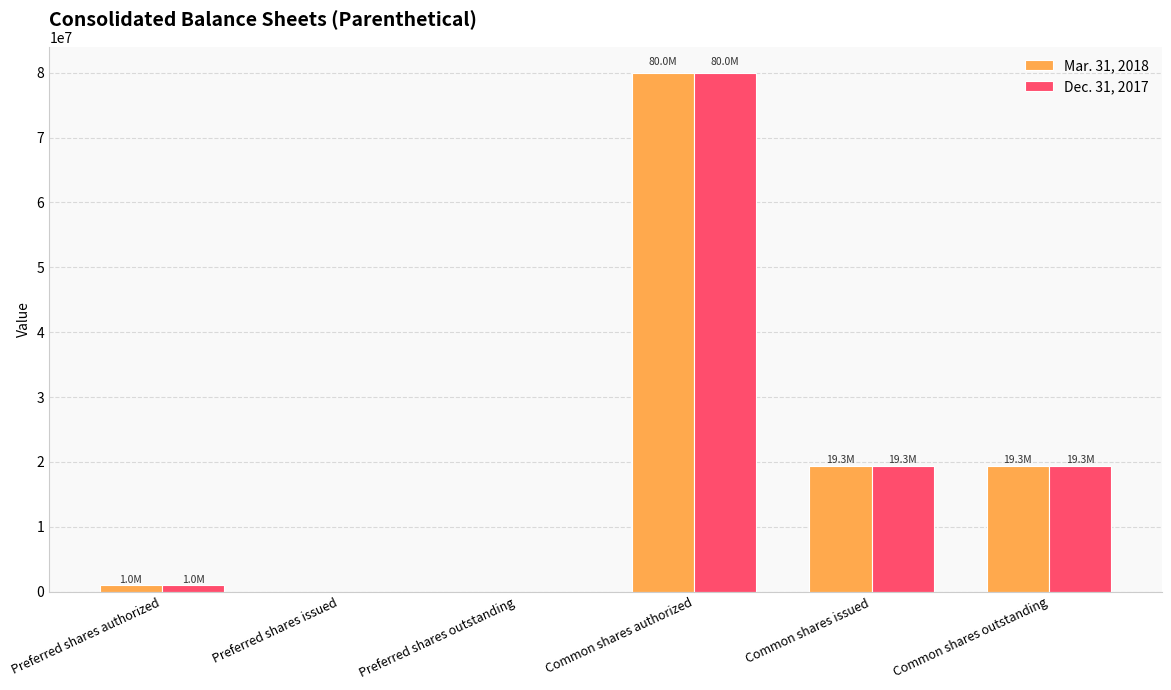

How many groups of bars are there?

6